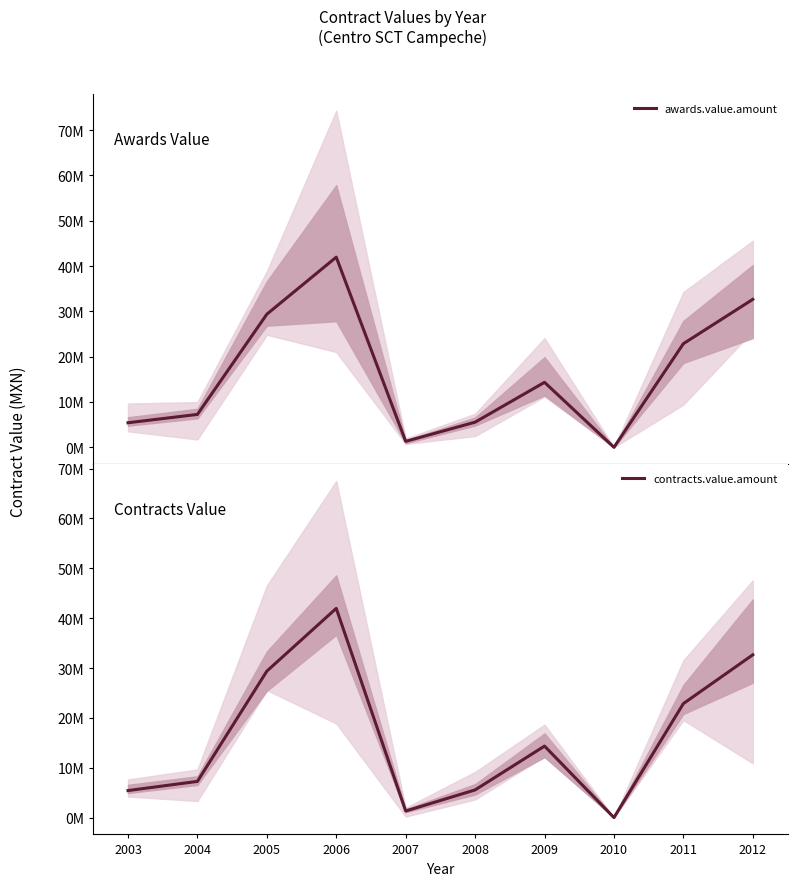

At how many categories does at least one series exceed 16841500?

4